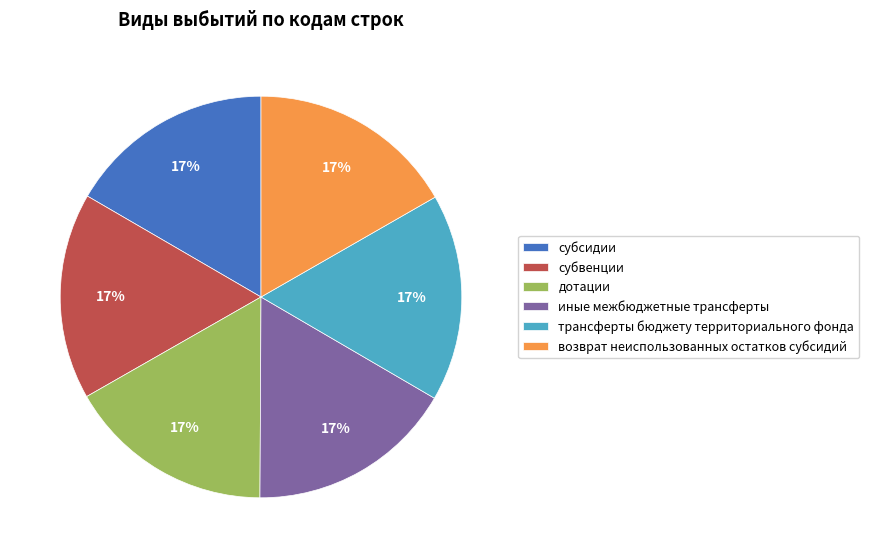

To the nearest percent, what portion does субсидии represent?

17%